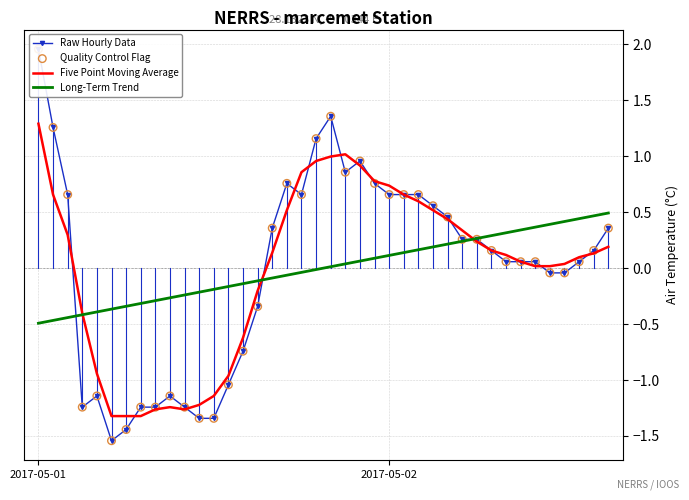

At which category is the sum across all series the highest?

2017-05-01